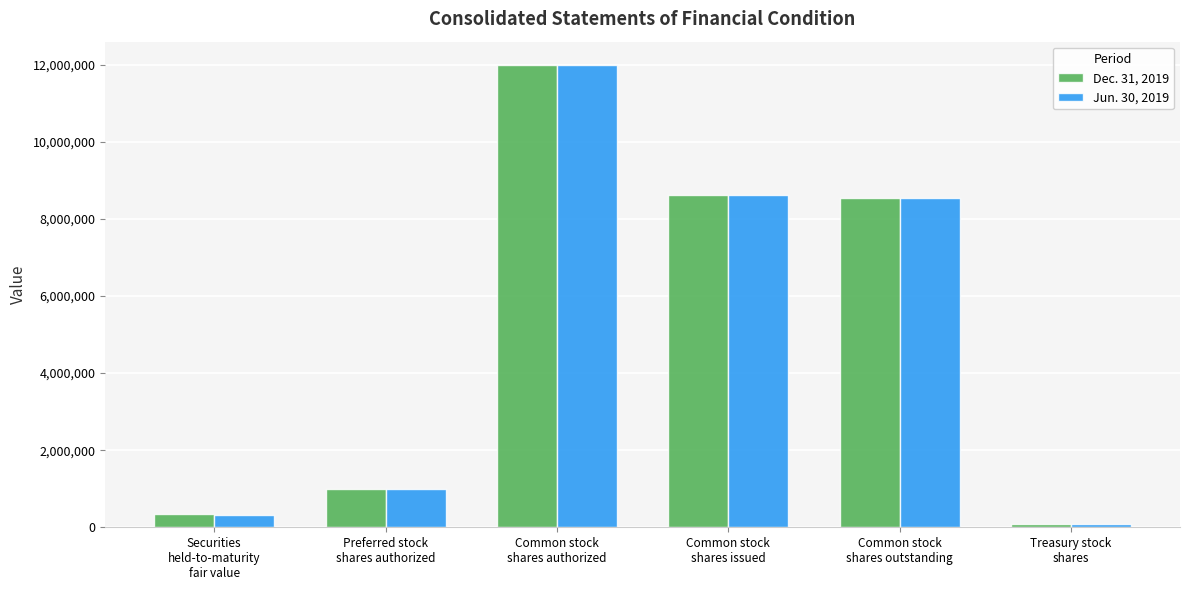

What is the label of the 3rd bar from the right?

Common stock
shares issued